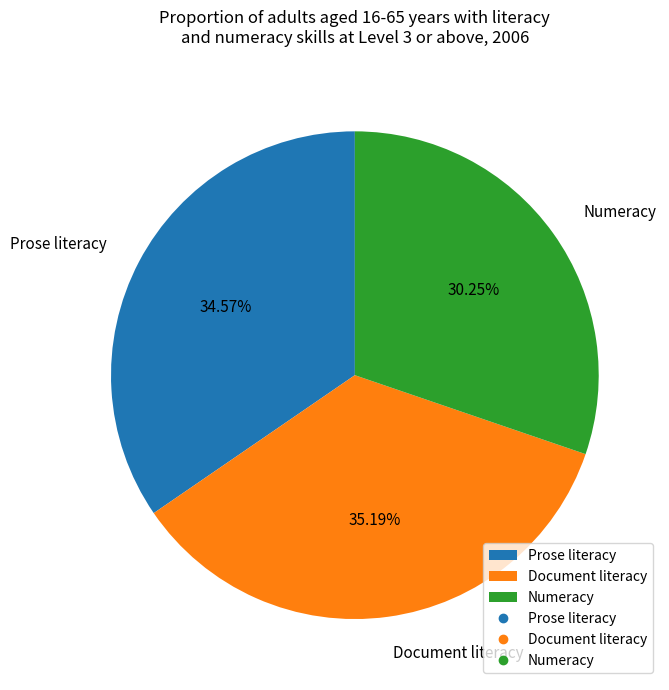

How many slices are in this pie chart?

3